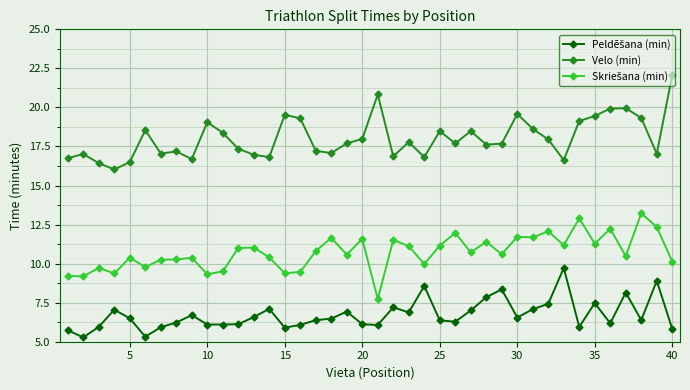

What is the smallest value displayed?

5.3